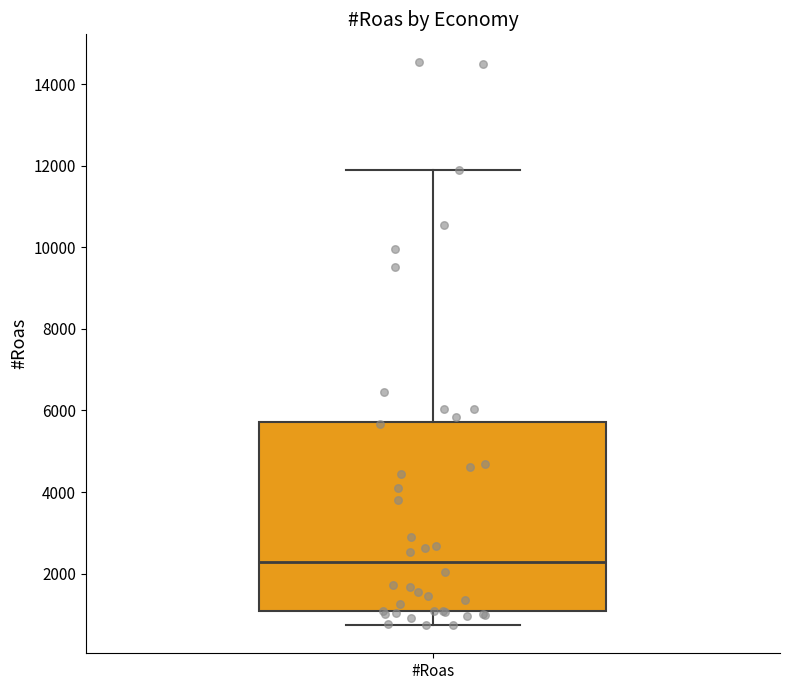

Transcribe this box plot: give where the median line is, the range the box spans, and where the two whiskers end, as read against the y-axis. The values are not printed on the chart, so give them approximately, as read against the axis.

median 2200, box 1000 to 5800, whiskers 800 to 12000